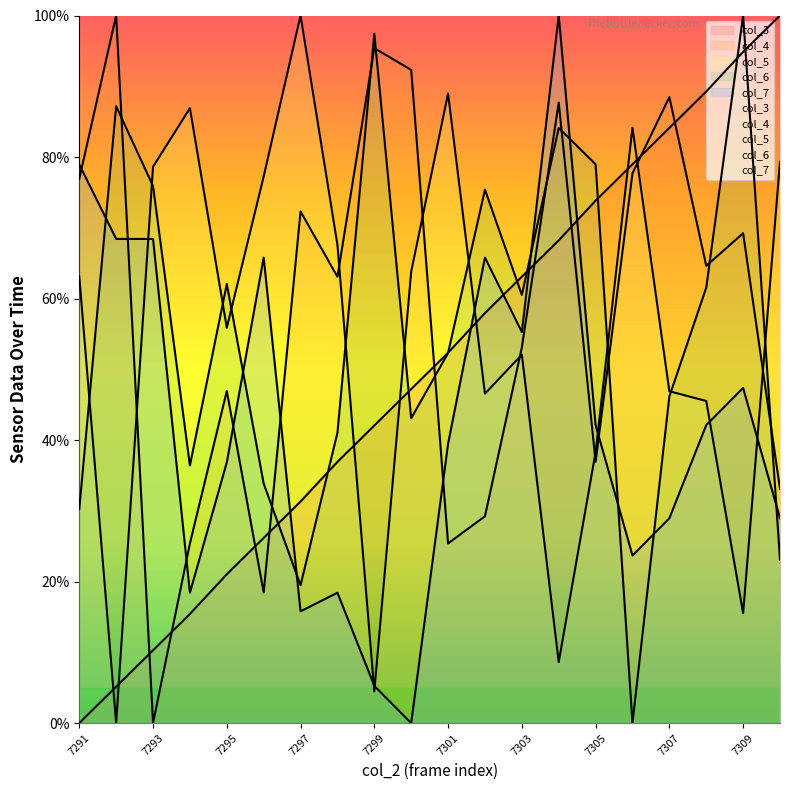

Rank the categories by col_5 value from highest to lowest.

7297, 7301, 7294, 7306, 7310, 7293, 7296, 7298, 7300, 7291, 7295, 7303, 7307, 7302, 7308, 7305, 7309, 7304, 7299, 7292